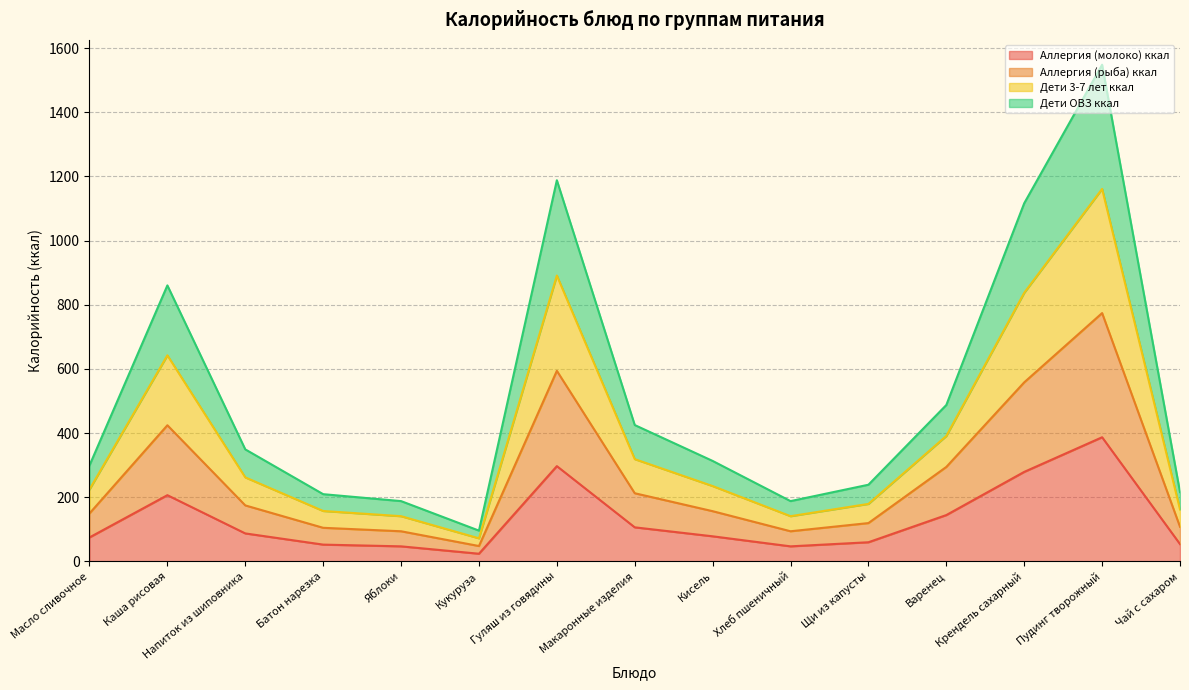

Between Макаронные изделия and Кисель, which series saw the biggest shift?

Дети 3-7 лет ккал